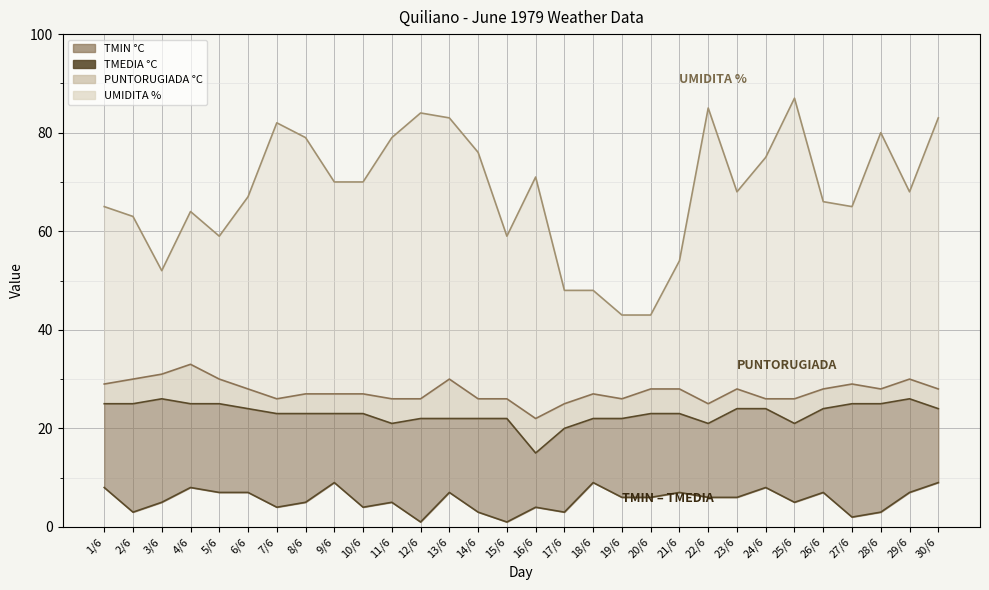

Between 5/6 and 30/6, which is larger?

5/6